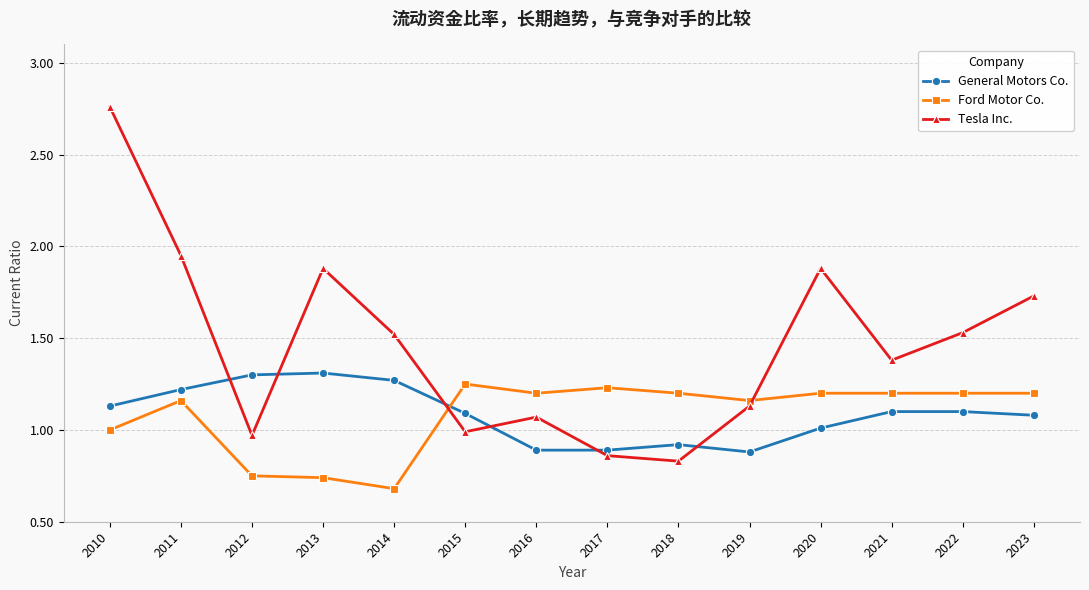

Is it true that Ford Motor Co. equals 1.2 at 2023?

True